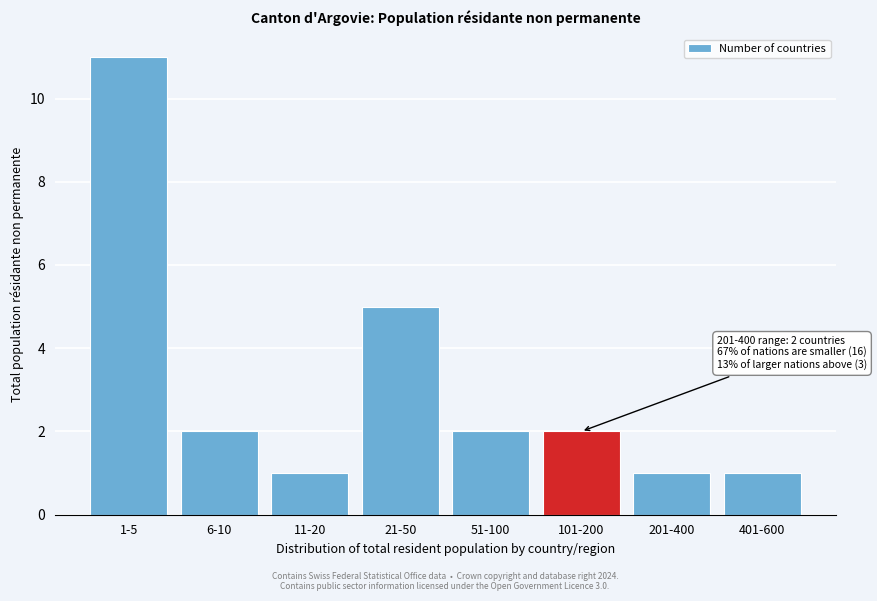

Reading left to right, list all the values displayed in this chart.

1-5=11	6-10=2	11-20=1	21-50=5	51-100=2	101-200=2	201-400=1	401-600=1